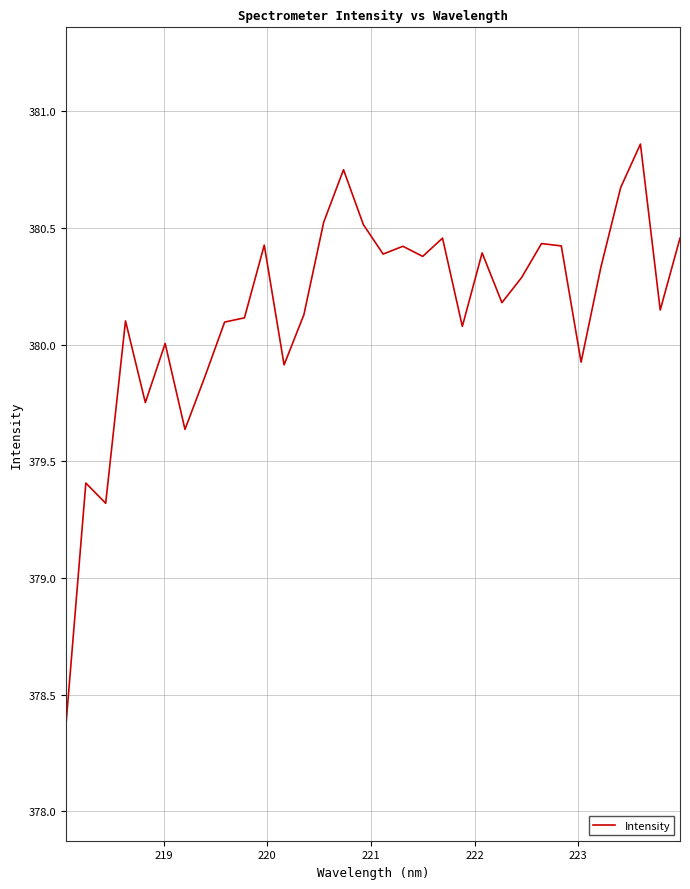

What is the smallest value displayed?

378.4